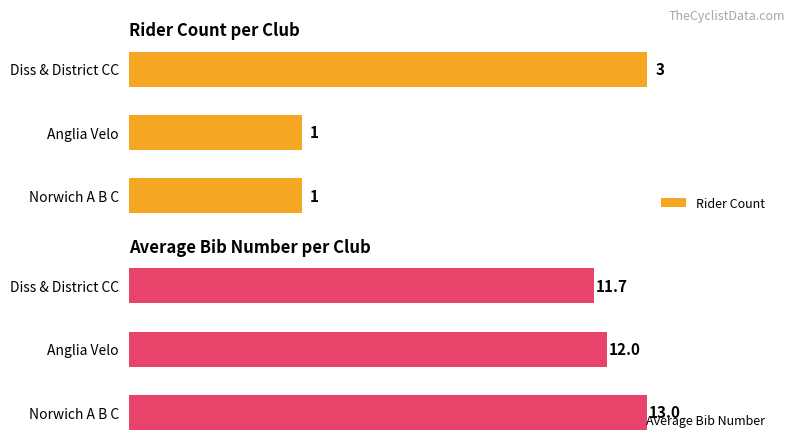

What is the lowest value of the Rider Count series?

1.0